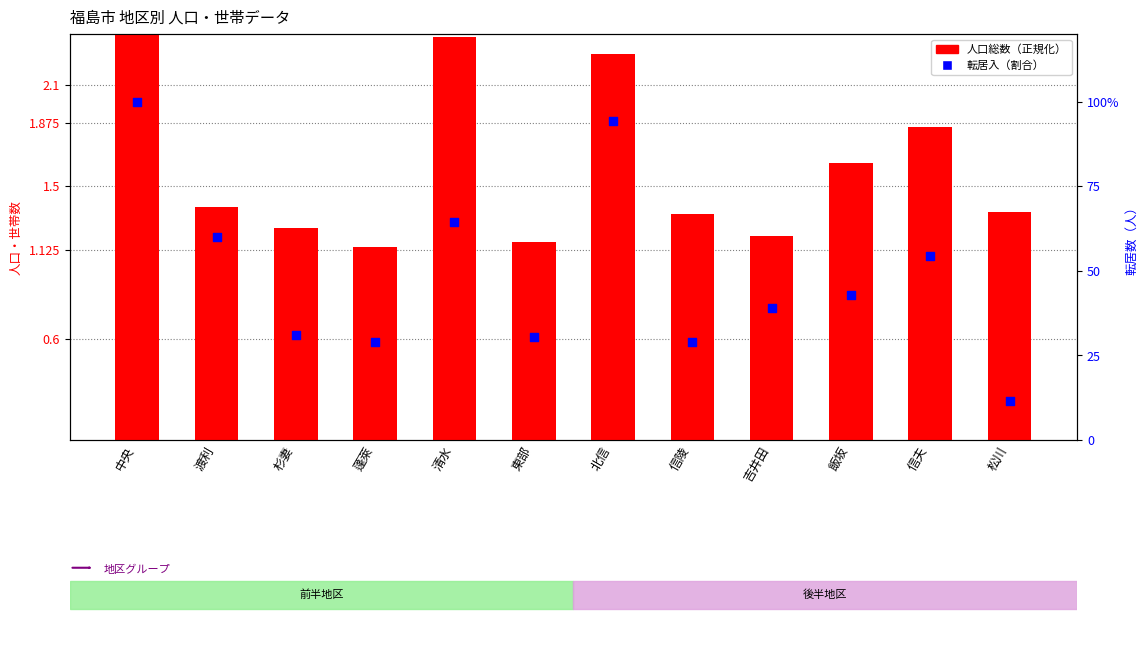

What is the total value across all series at 東部?

31.6